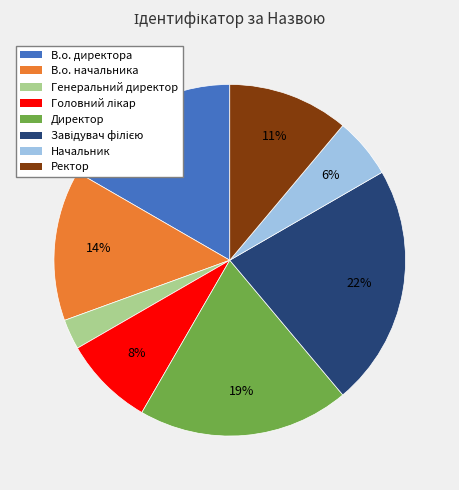

To the nearest percent, what is the difference between the largest and smallest slice percentages?

19%